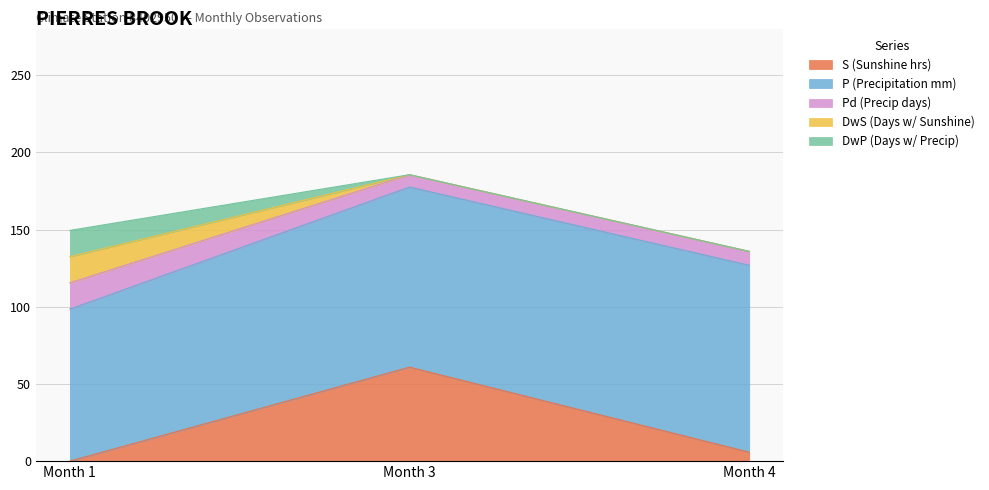

Where does the P (Precipitation mm) series first go above 116?

Month 3